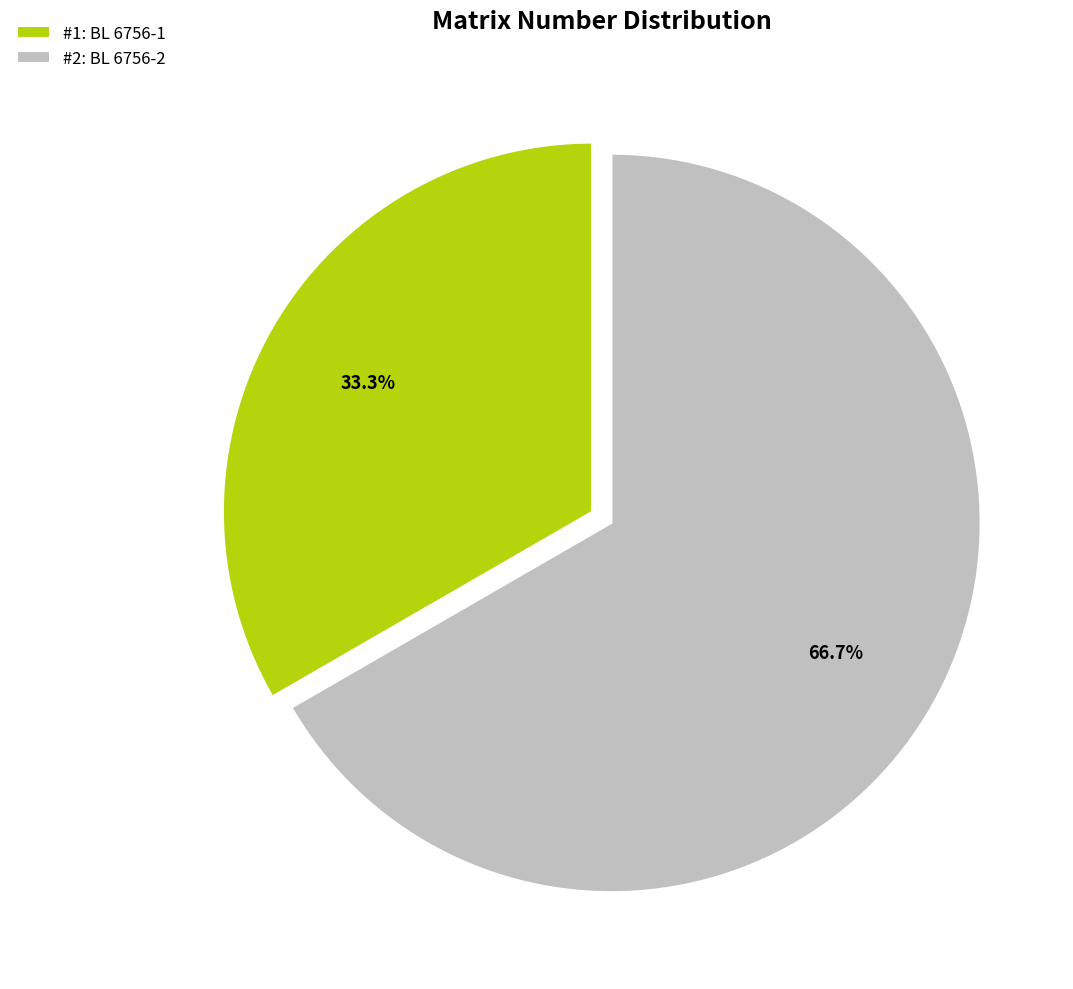

Is there any slice that represents more than half of the pie?

Yes